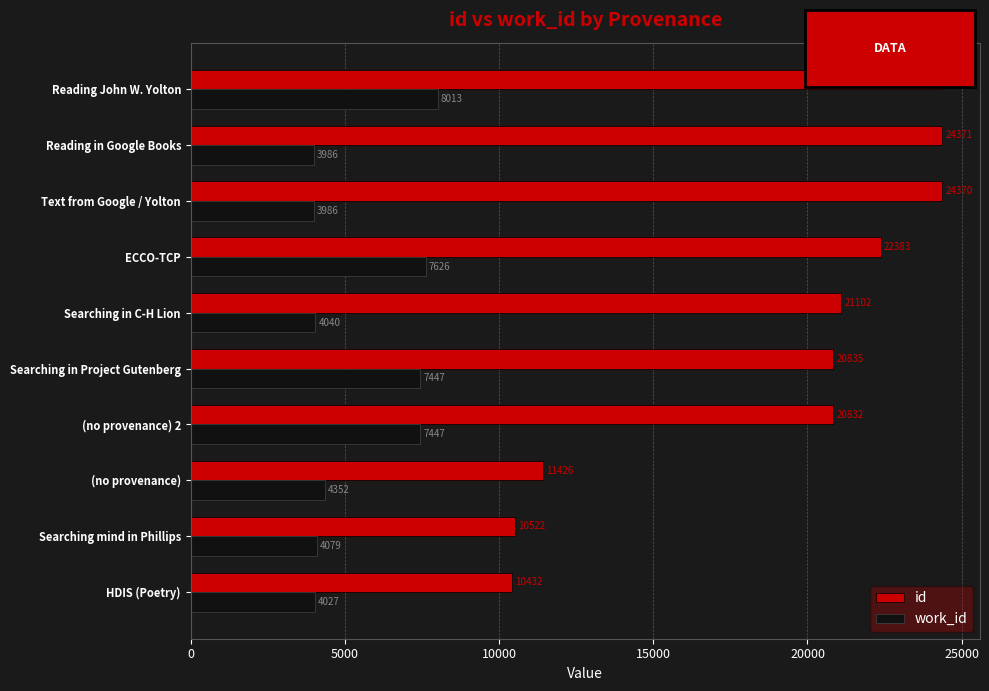

At which label is id closest to 17403?

(no provenance) 2